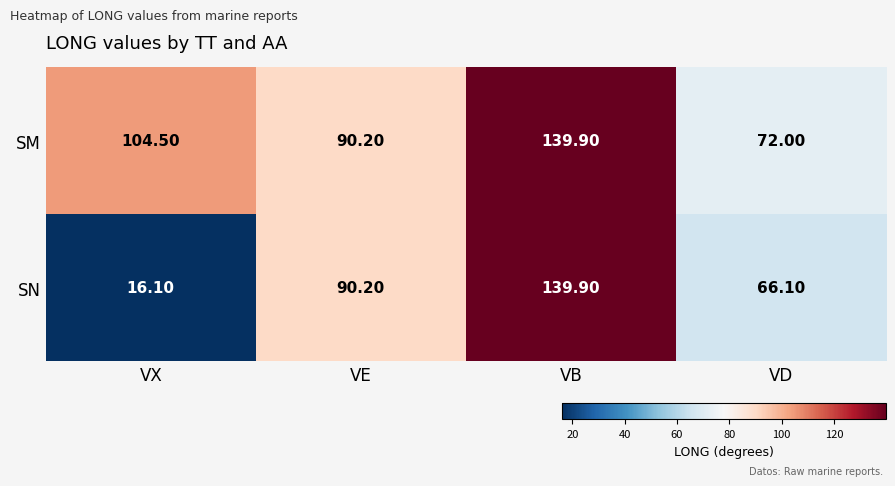

Which series has the widest spread of values?

SN